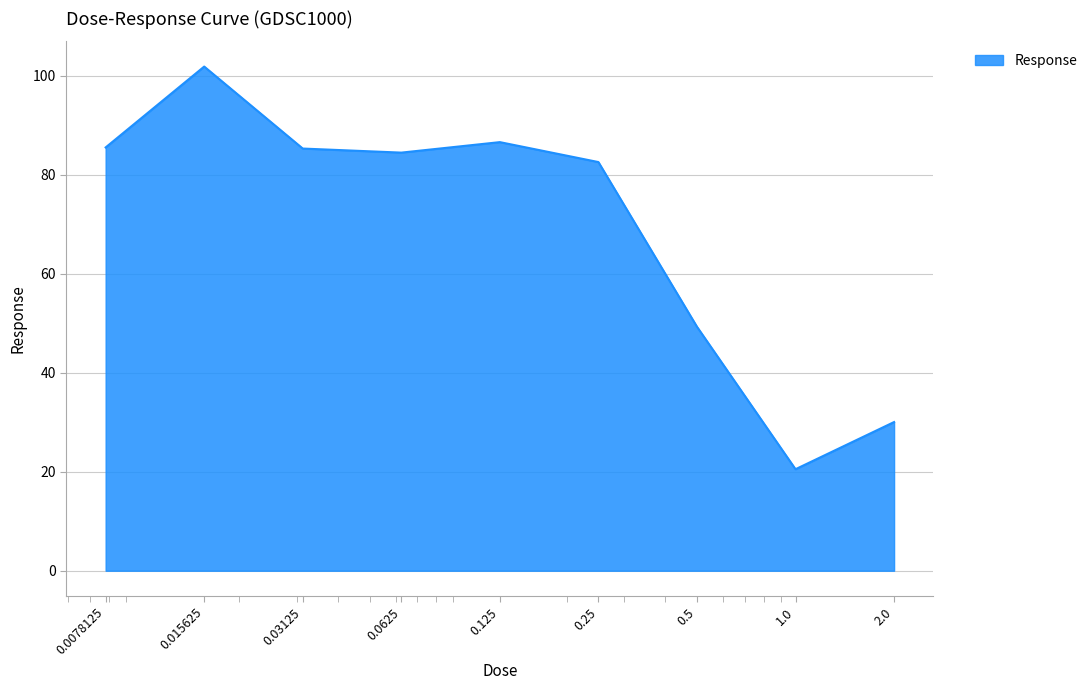

How many values are below 84?

4